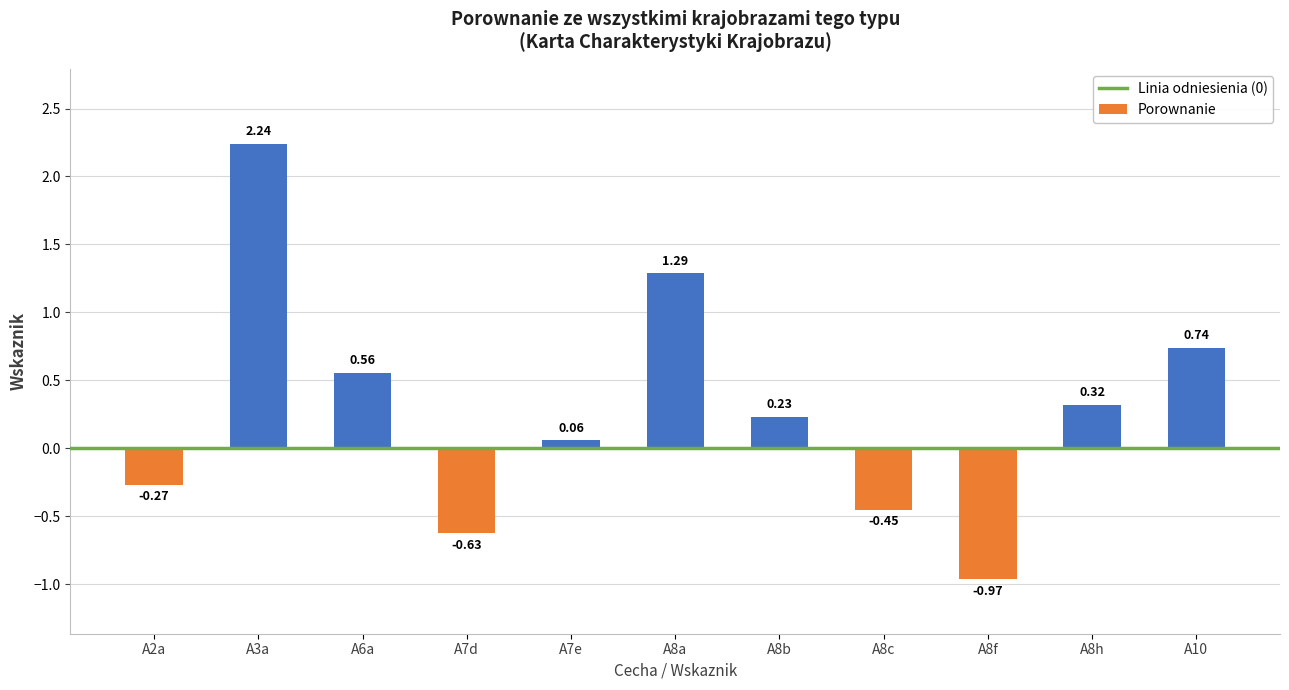

List the labels in order of value, smallest first.

A8f, A7d, A8c, A2a, A7e, A8b, A8h, A6a, A10, A8a, A3a